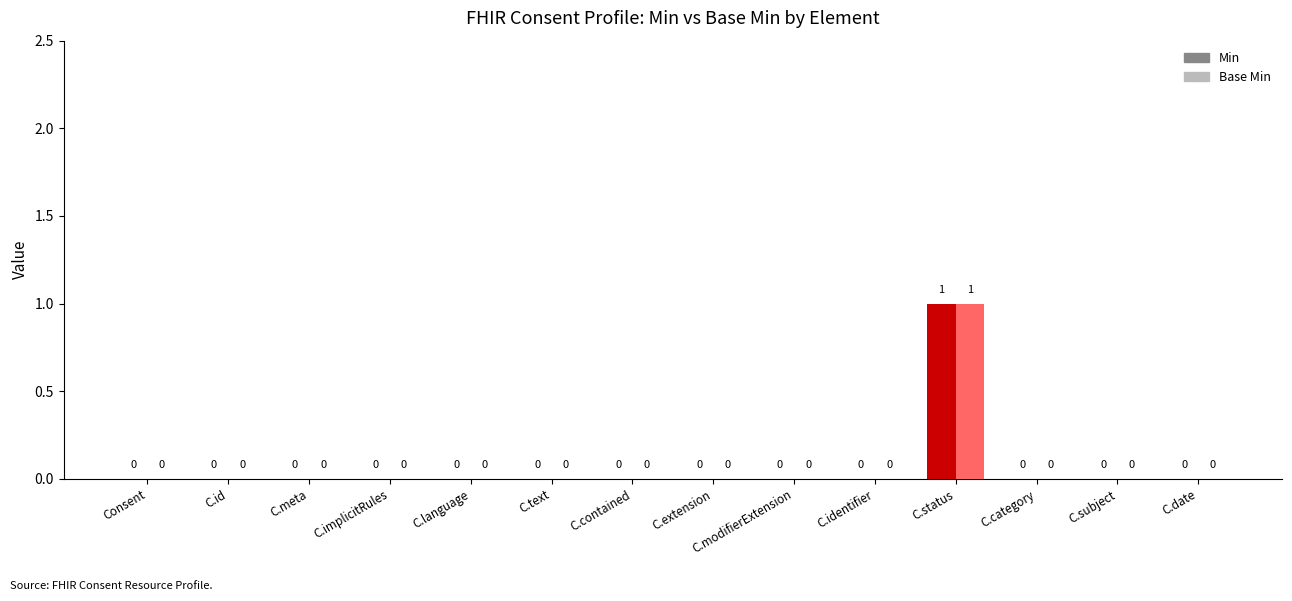

Reading left to right, extract all data points from this chart.

Min: 0	0	0	0	0	0	0	0	0	0	1	0	0	0
Base Min: 0	0	0	0	0	0	0	0	0	0	1	0	0	0